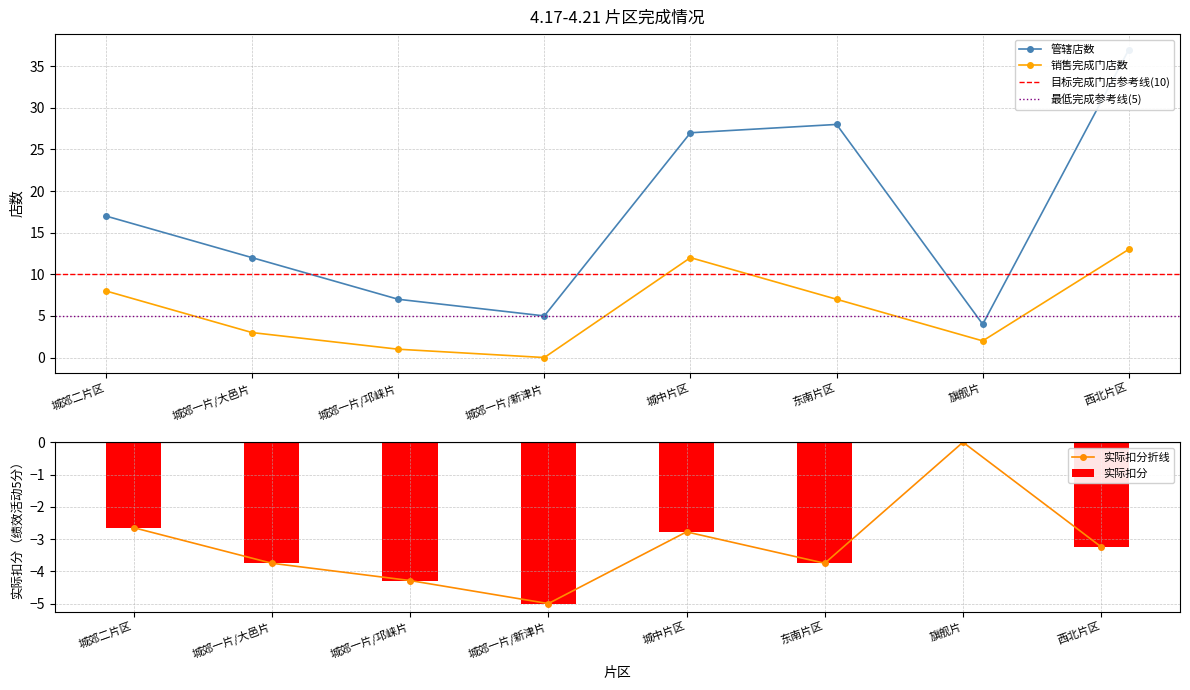

What value does the 销售完成门店数 series have at 城郊二片区?

8